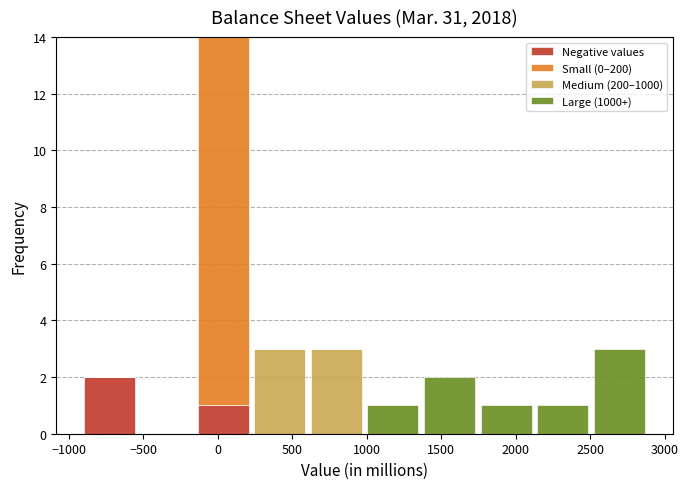

Reading left to right, list every stacked bar in this chart as the range it spans on the x-axis followed by its total height. Neither the bar edges nor the heights are printed on the chart, so give them approximately, as read against the axes.

-900 to -550: 2
-550 to -150: 0
-150 to 250: 14
250 to 600: 3
600 to 1000: 3
1000 to 1350: 1
1350 to 1750: 2
1750 to 2150: 1
2150 to 2500: 1
2500 to 2900: 3